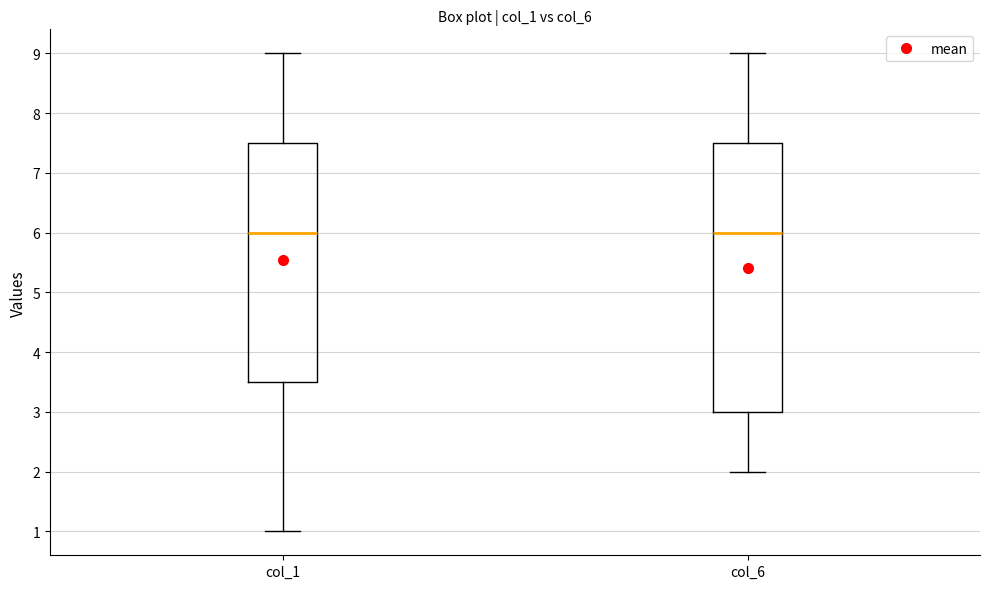

Reading left to right, read every box against the y-axis: the position of its median line, the range the box covers, and the ends of its whiskers. The values are not printed on the chart, so give them approximately, as read against the axis.

col_1: median 6.0, box 3.5 to 7.5, whiskers 1.0 to 9.0
col_6: median 6.0, box 3.0 to 7.5, whiskers 2.0 to 9.0